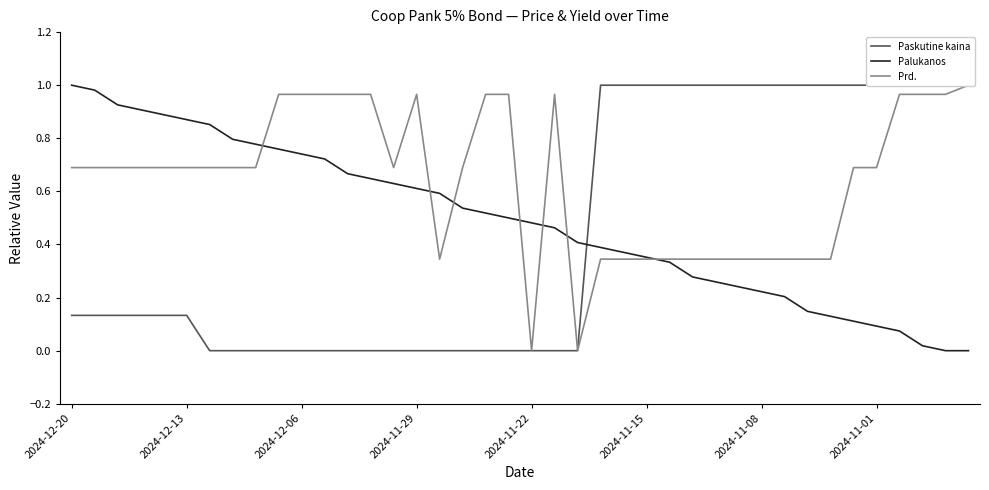

List the series in order of their overall mean, highest first.

Prd., Palukanos, Paskutine kaina